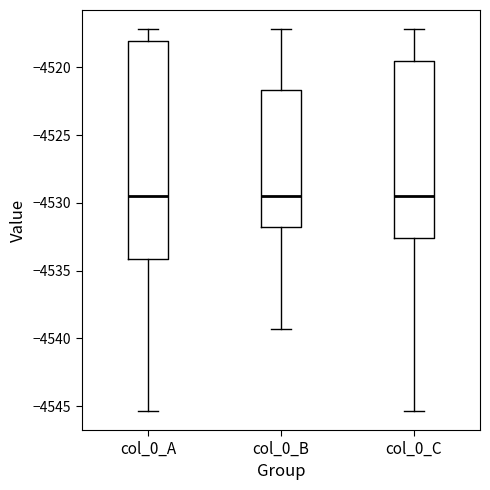

Reading left to right, read every box against the y-axis: the position of its median line, the range the box covers, and the ends of its whiskers. The values are not printed on the chart, so give them approximately, as read against the axis.

col_0_A: median -4529.5, box -4534.0 to -4518.0, whiskers -4545.5 to -4517.0
col_0_B: median -4529.5, box -4532.0 to -4521.5, whiskers -4539.5 to -4517.0
col_0_C: median -4529.5, box -4532.5 to -4519.5, whiskers -4545.5 to -4517.0